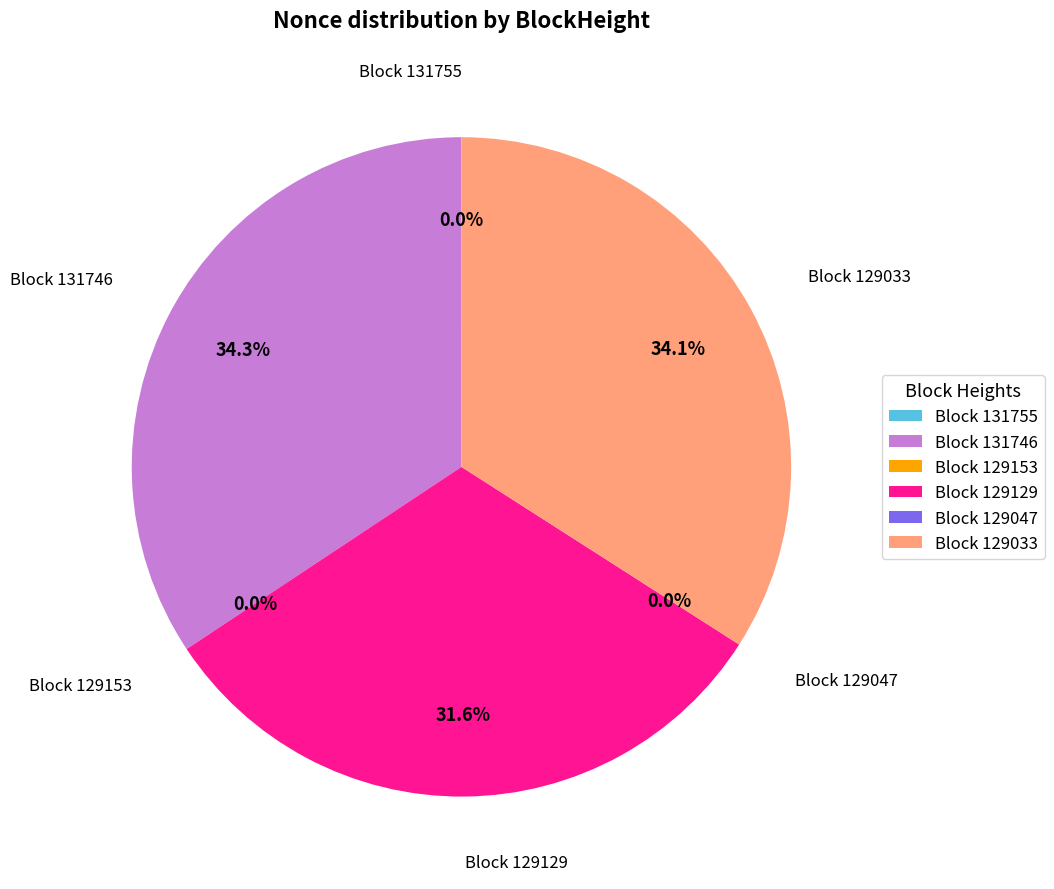

Which category has the smallest portion of the pie?

129047